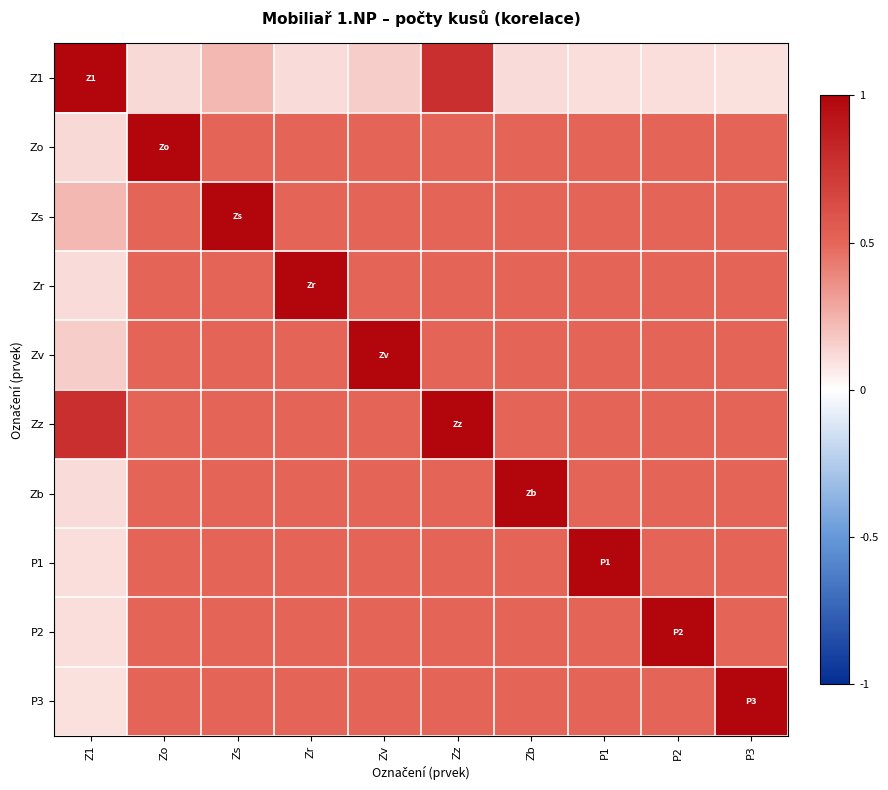

Between Zb and P3, which is larger?

Zb